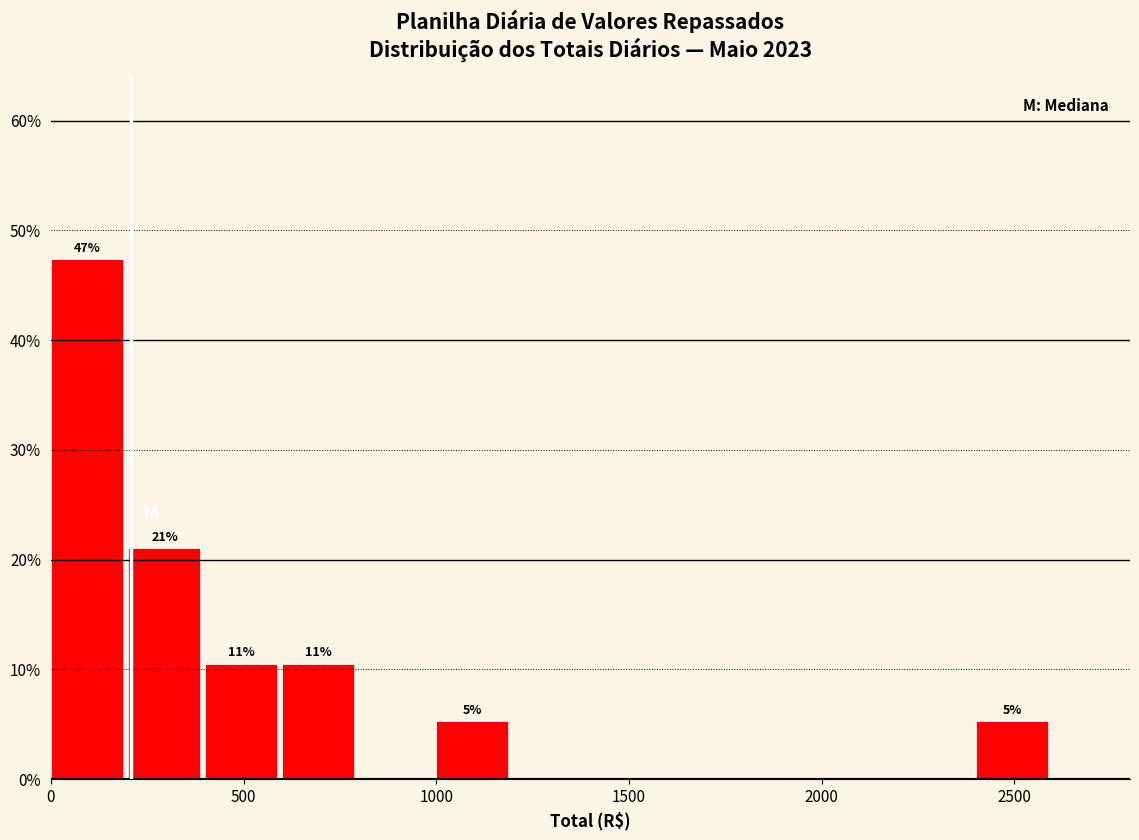

Which range on the x-axis has the tallest bar?

0 to 200